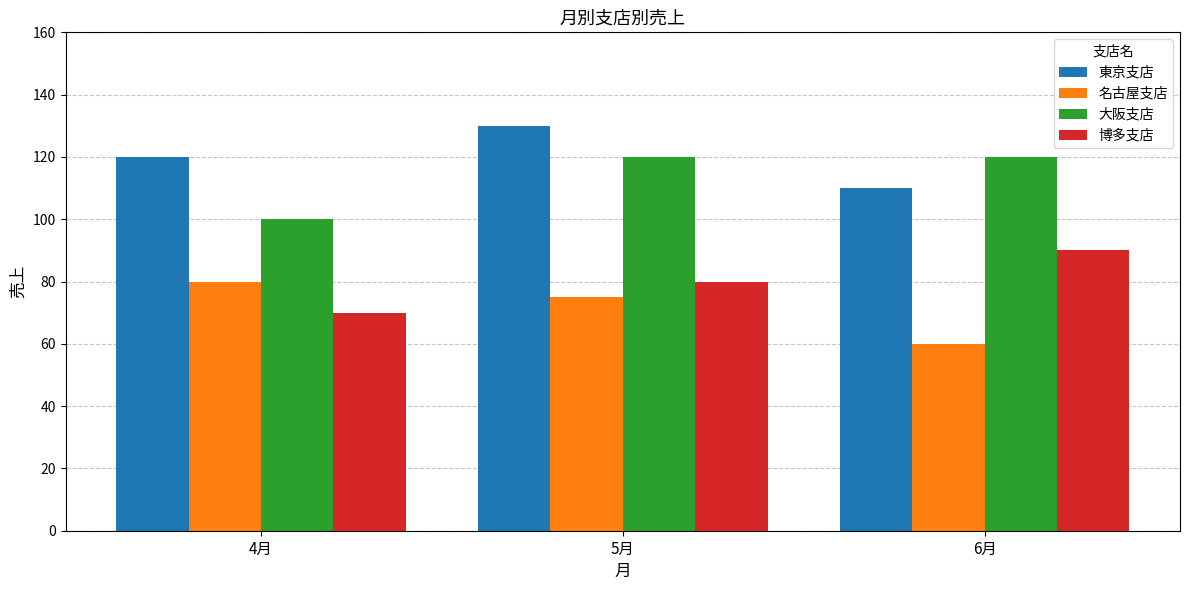

Is the value of 博多支店 at 6月 greater than the value of 名古屋支店 at 4月?

Yes